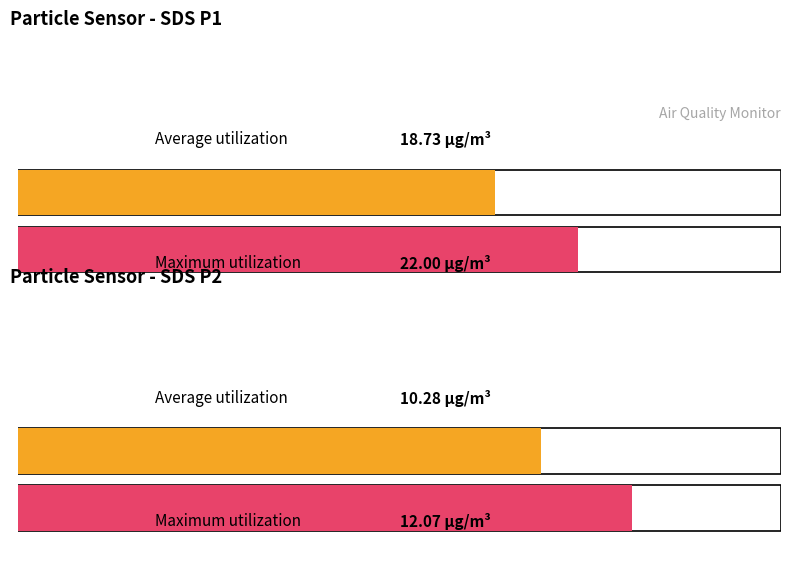

Count the number of data series in this chart.

2